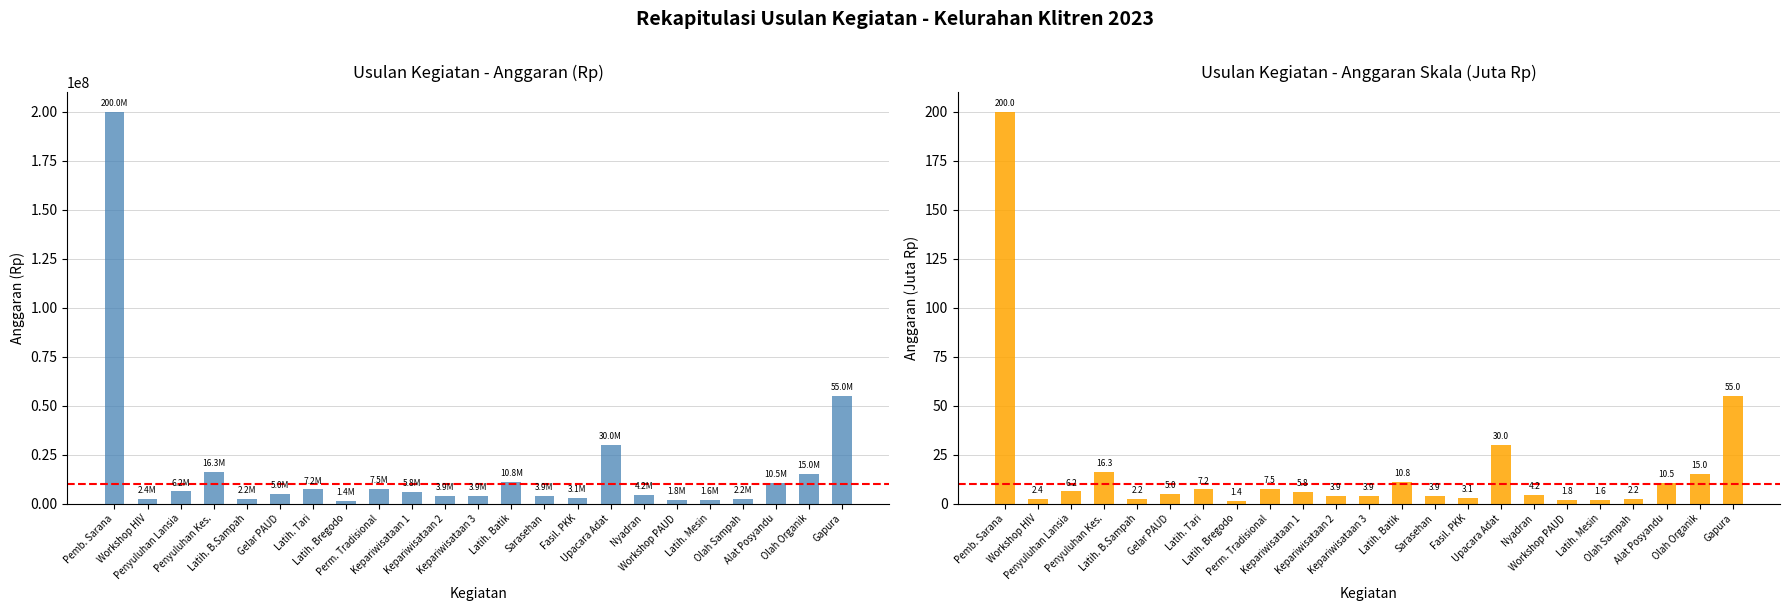

How many distinct data groups are displayed?

2